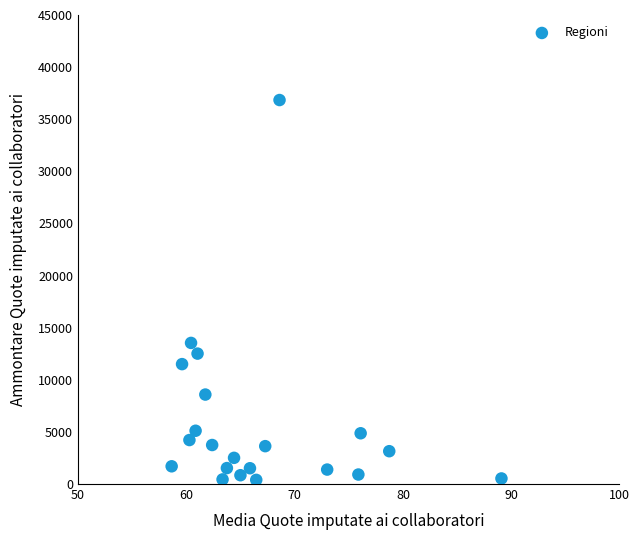

What Y value in the scatter plot is closest to 18620?

13538